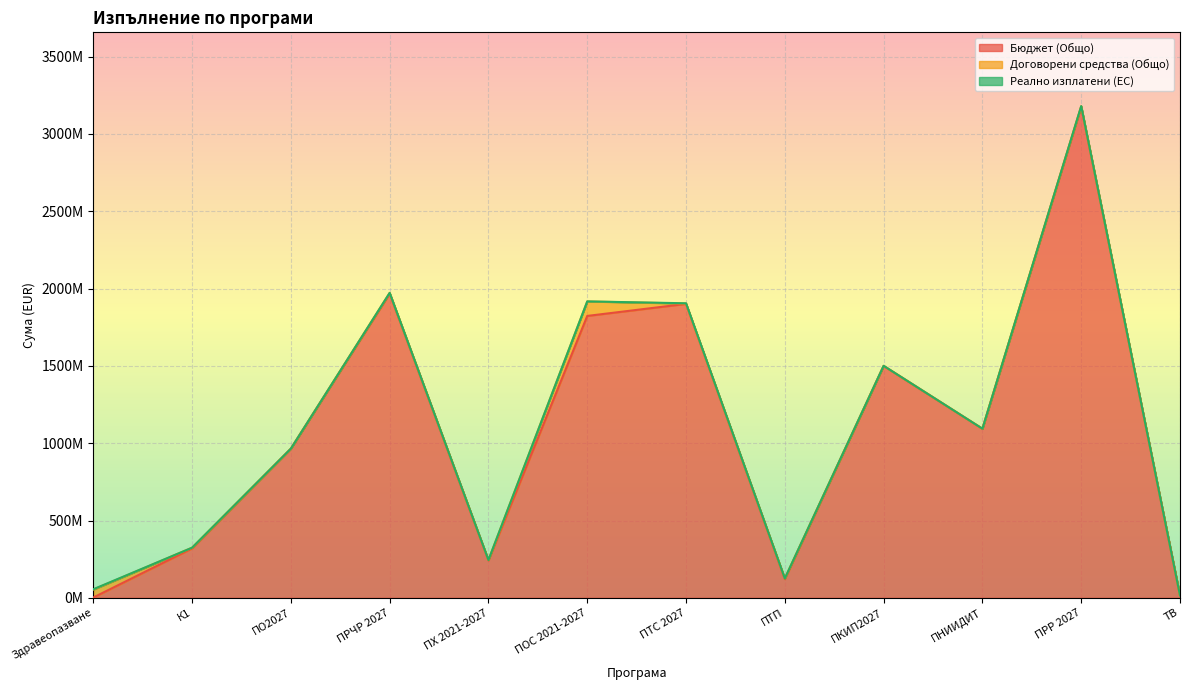

What is the label of the 4th point from the right?

ПКИП2027